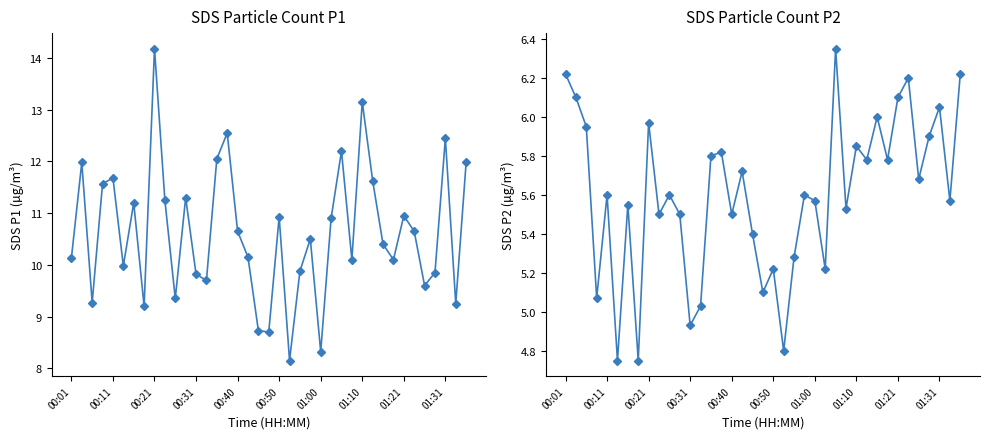

Rank the series at 18 from lowest to highest value.

SDS_P2, SDS_P1